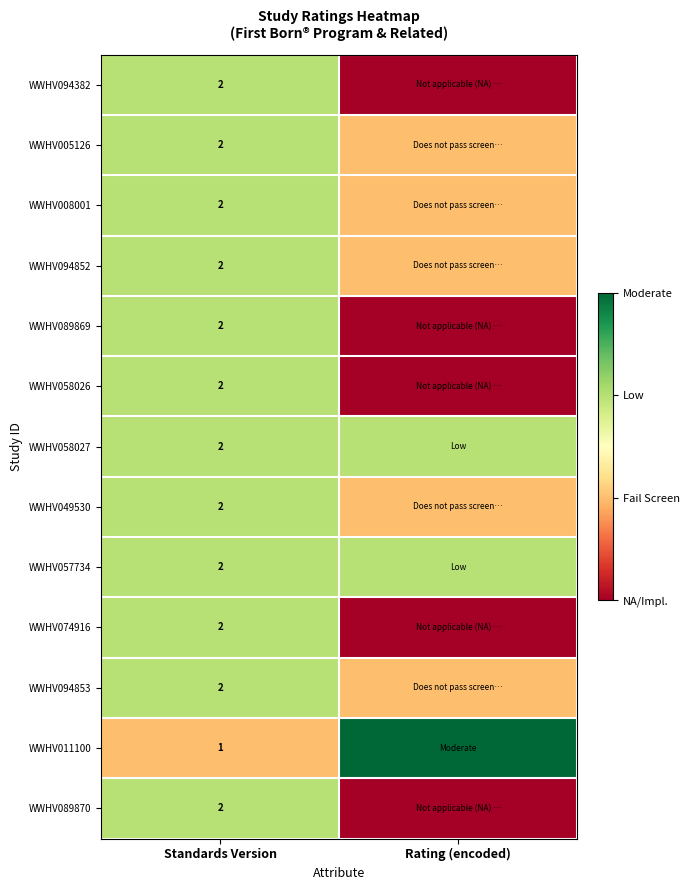

True or false: WWHV057734 has a value of 2 at Standards Version.

True